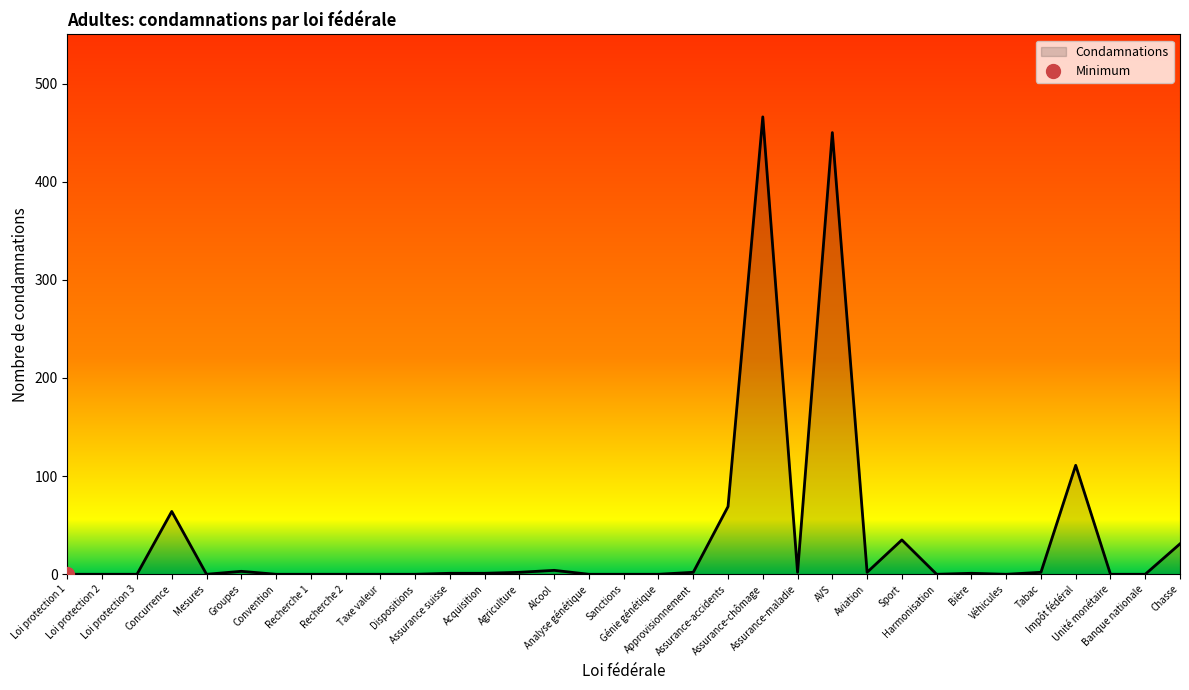

Reading right to left, extract all data points from this chart.

Chasse=31	Banque nationale=0	Unité monétaire=0	Impôt fédéral=111	Tabac=2	Véhicules=0	Bière=1	Harmonisation=0	Sport=35	Aviation=2	AVS=450	Assurance-maladie=2	Assurance-chômage=466	Assurance-accidents=69	Approvisionnement=2	Génie génétique=0	Sanctions=0	Analyse génétique=0	Alcool=4	Agriculture=2	Acquisition=1	Assurance suisse=1	Dispositions=0	Taxe valeur=0	Recherche 2=0	Recherche 1=0	Convention=0	Groupes=3	Mesures=0	Concurrence=64	Loi protection 3=0	Loi protection 2=0	Loi protection 1=0